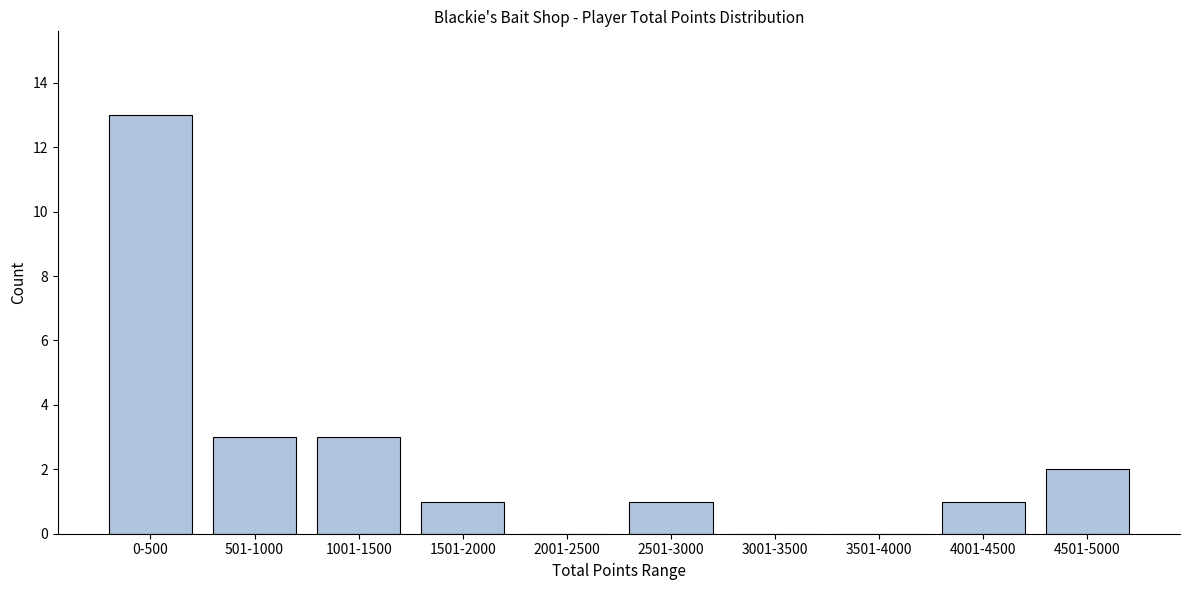

Reading left to right, transcribe all the data shown in this chart.

0-500=13	501-1000=3	1001-1500=3	1501-2000=1	2001-2500=0	2501-3000=1	3001-3500=0	3501-4000=0	4001-4500=1	4501-5000=2